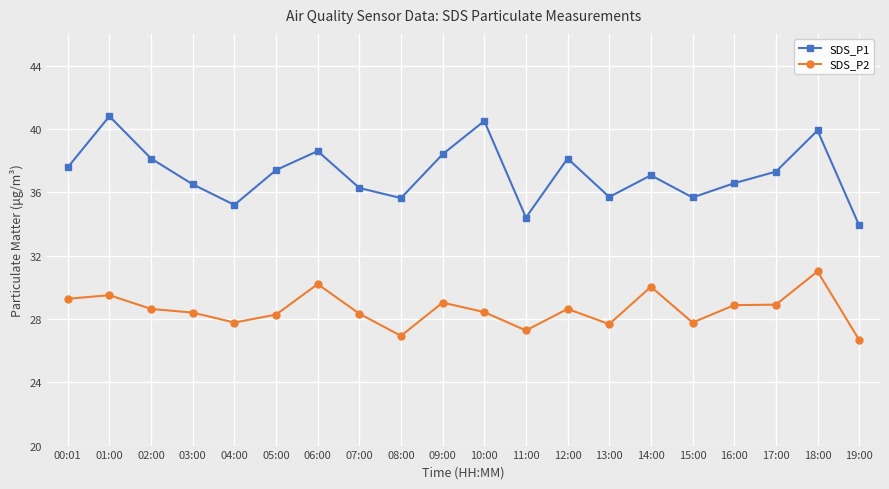

At which label does SDS_P1 first exceed 37?

00:01